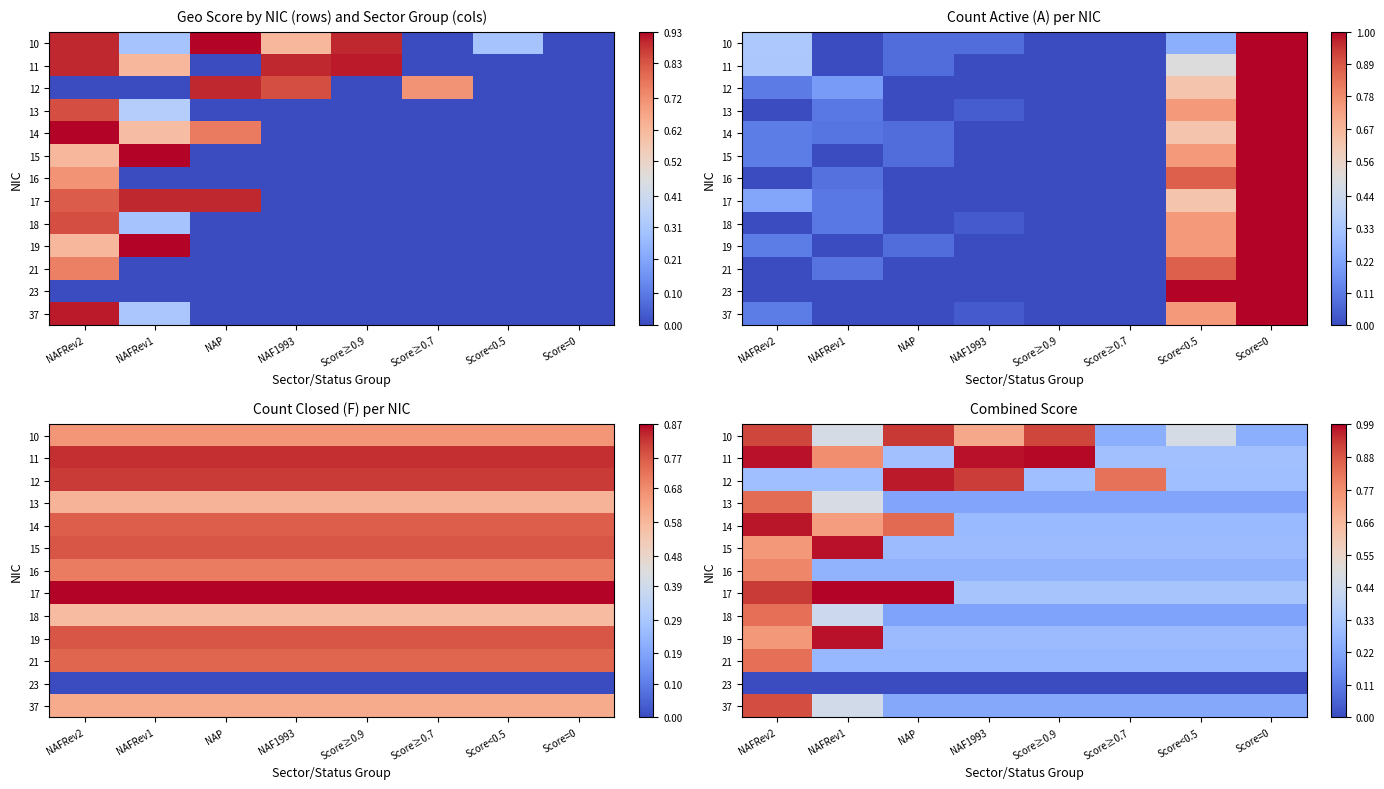

Is the value of 10 at Score≥0.7 greater than the value of 19 at Score≥0.7?

No